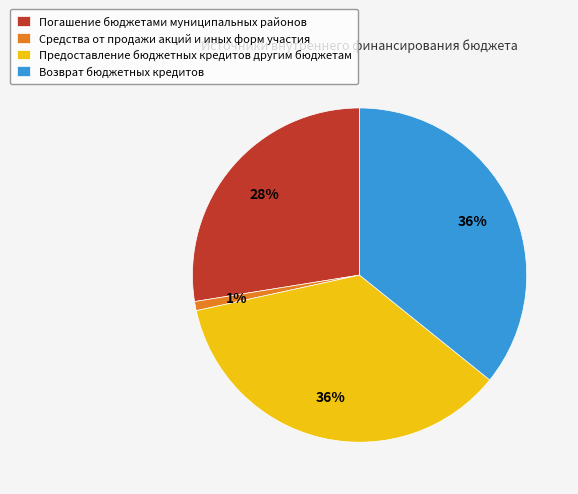

What is the smallest slice in the pie chart?

Средства от продажи акций и иных форм участия